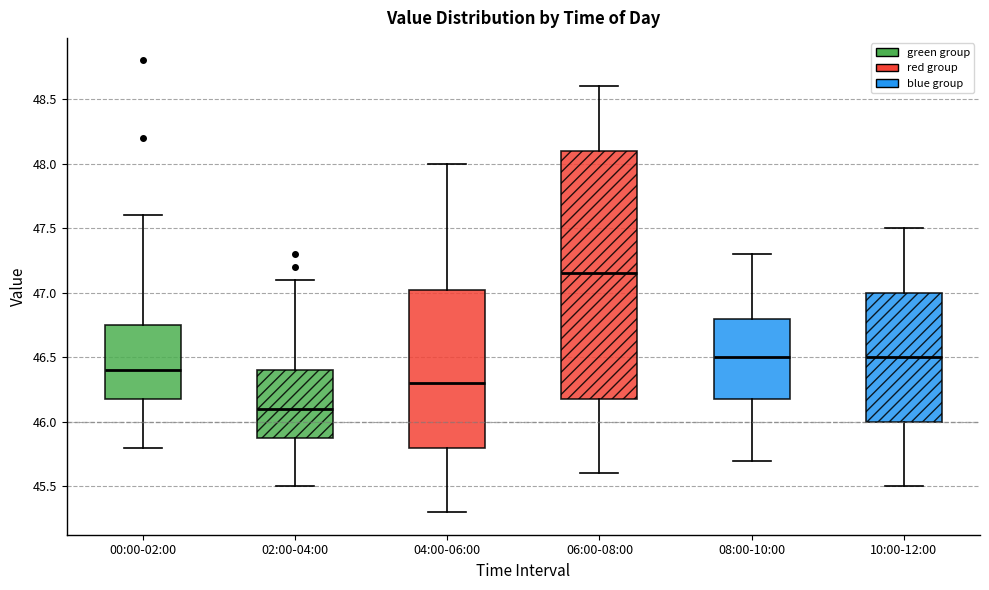

Reading left to right, transcribe this box plot: for each box, give where its median line is, the range the box spans, and where its two whiskers end, as read against the y-axis. The values are not printed on the chart, so give them approximately, as read against the axis.

00:00-02:00: median 46.40, box 46.20 to 46.75, whiskers 45.80 to 47.60
02:00-04:00: median 46.10, box 45.90 to 46.40, whiskers 45.50 to 47.10
04:00-06:00: median 46.30, box 45.80 to 47.05, whiskers 45.30 to 48.00
06:00-08:00: median 47.15, box 46.20 to 48.10, whiskers 45.60 to 48.60
08:00-10:00: median 46.50, box 46.20 to 46.80, whiskers 45.70 to 47.30
10:00-12:00: median 46.50, box 46.00 to 47.00, whiskers 45.50 to 47.50